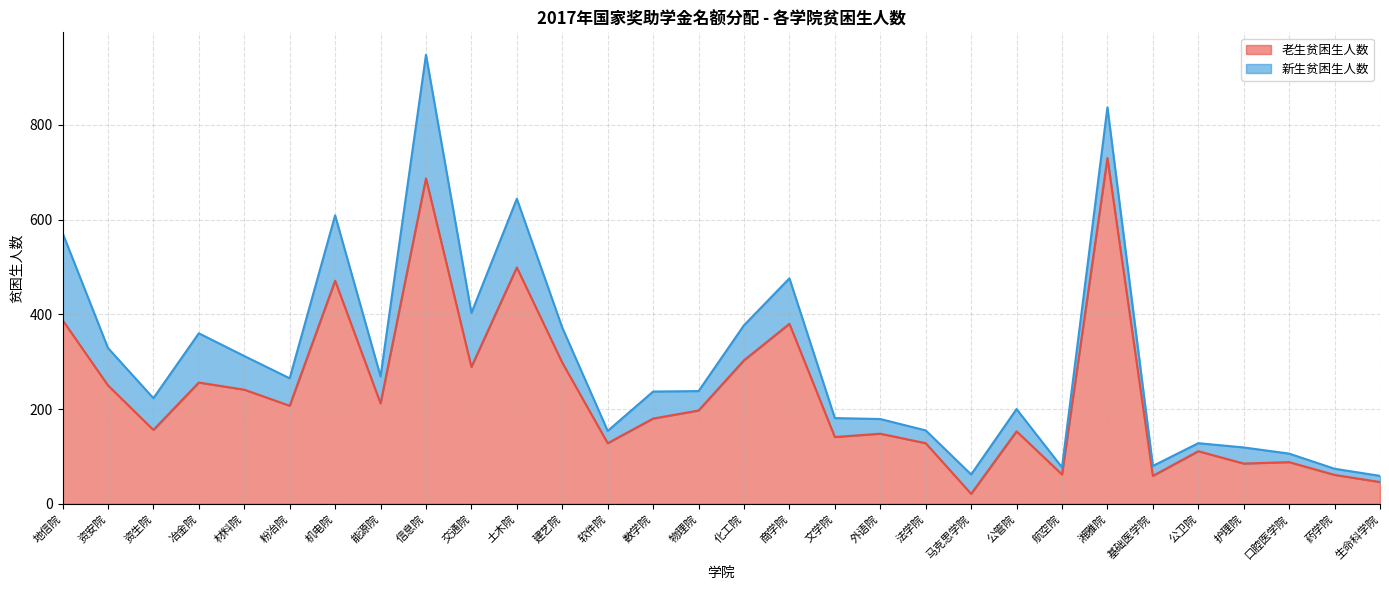

List the labels in order of value, largest first.

湘雅院, 信息院, 土木院, 机电院, 地信院, 商学院, 化工院, 建艺院, 交通院, 冶金院, 资安院, 材料院, 能源院, 粉冶院, 物理院, 数学院, 资生院, 公管院, 外语院, 文学院, 软件院, 法学院, 公卫院, 口腔医学院, 护理院, 航空院, 药学院, 基础医学院, 生命科学院, 马克思学院